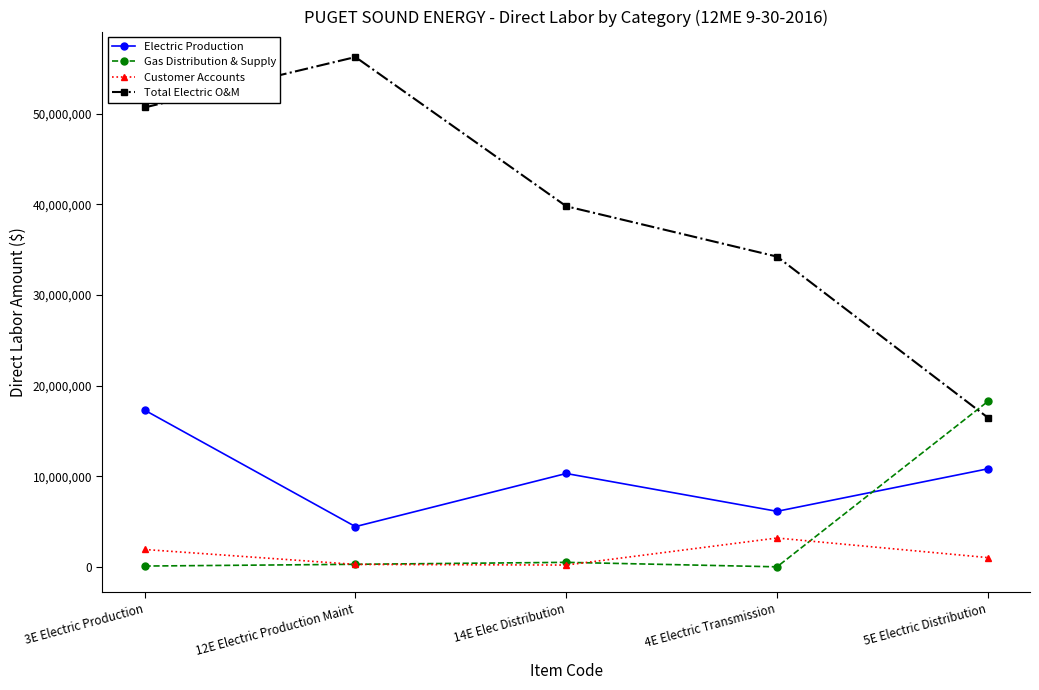

What are all the series names shown in the legend?

Electric Production, Gas Distribution & Supply, Customer Accounts, Total Electric O&M